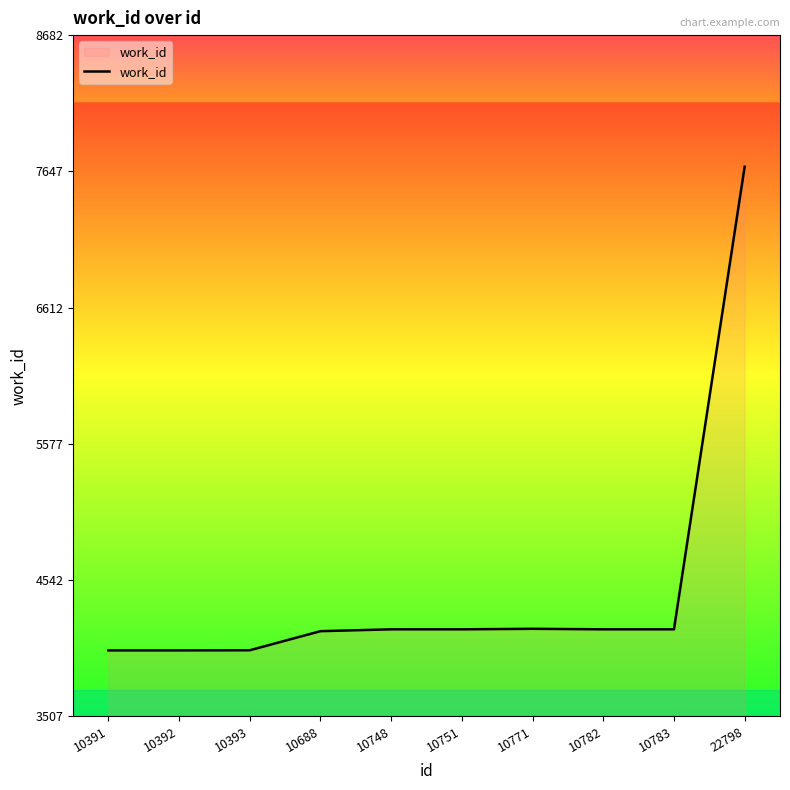

What is the difference between the values at 10771 and 10783?

4